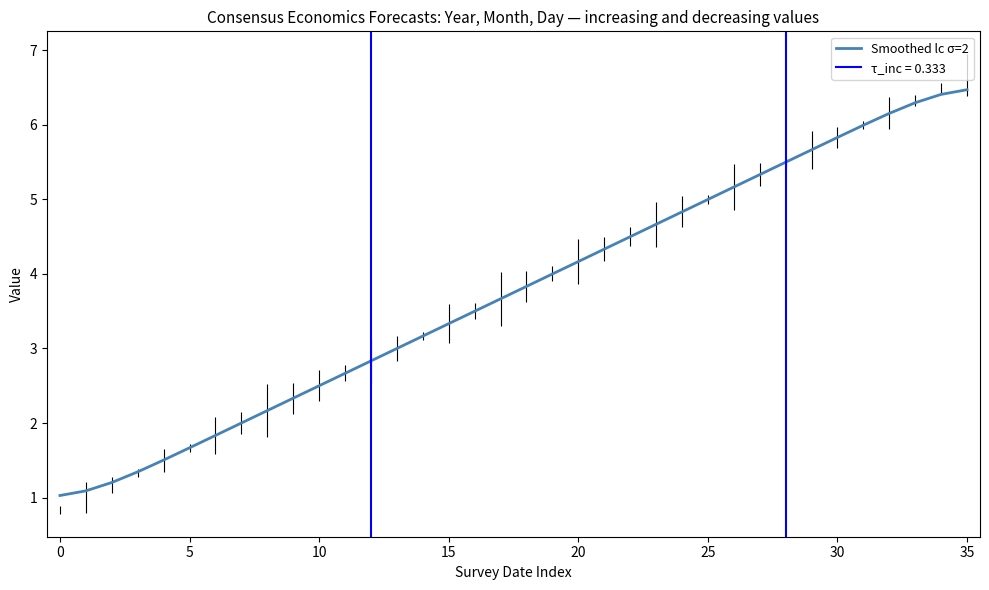

Is it true that the value at 20 is 1.8?

False